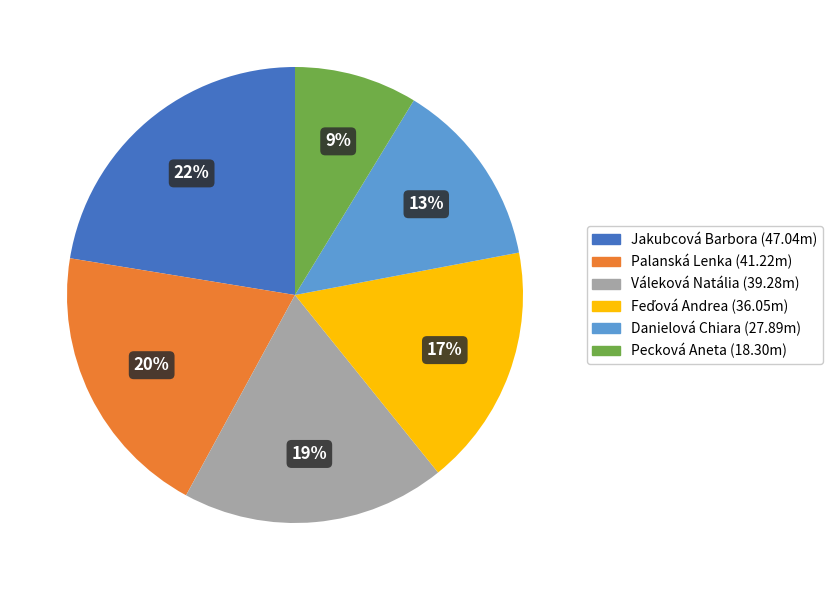

To the nearest percent, what is the average slice percentage?

17%